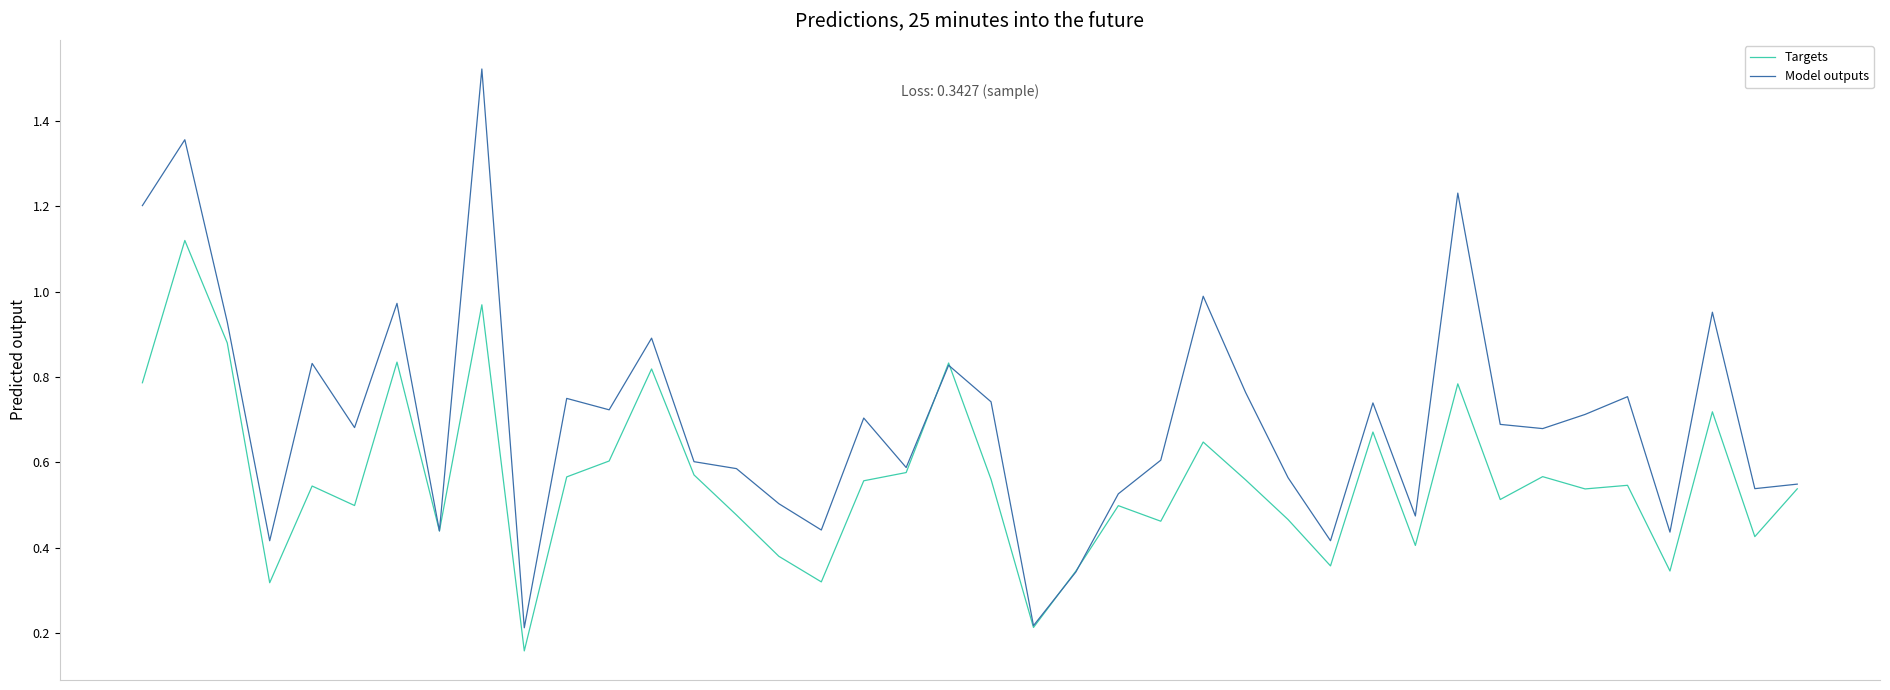

Rank the series by their maximum value, from lowest to highest.

Targets, Model outputs